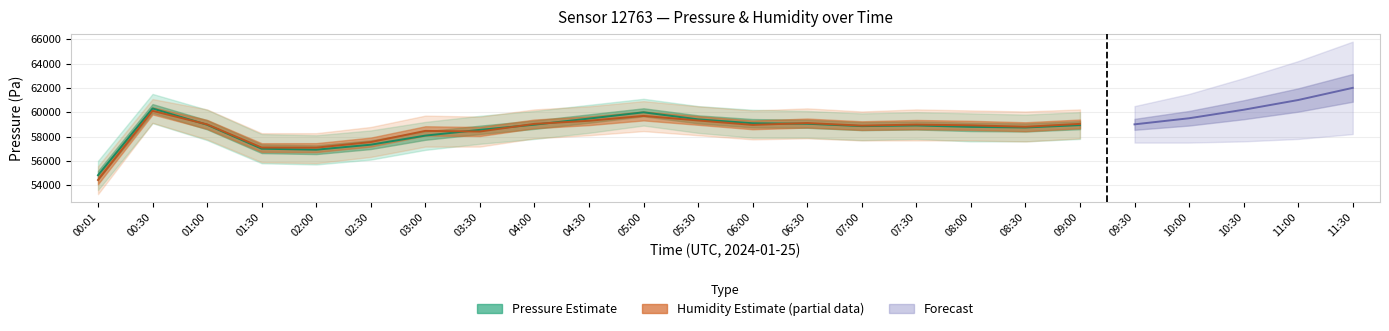

True or false: humidity has more than 1 interior local peaks.

True